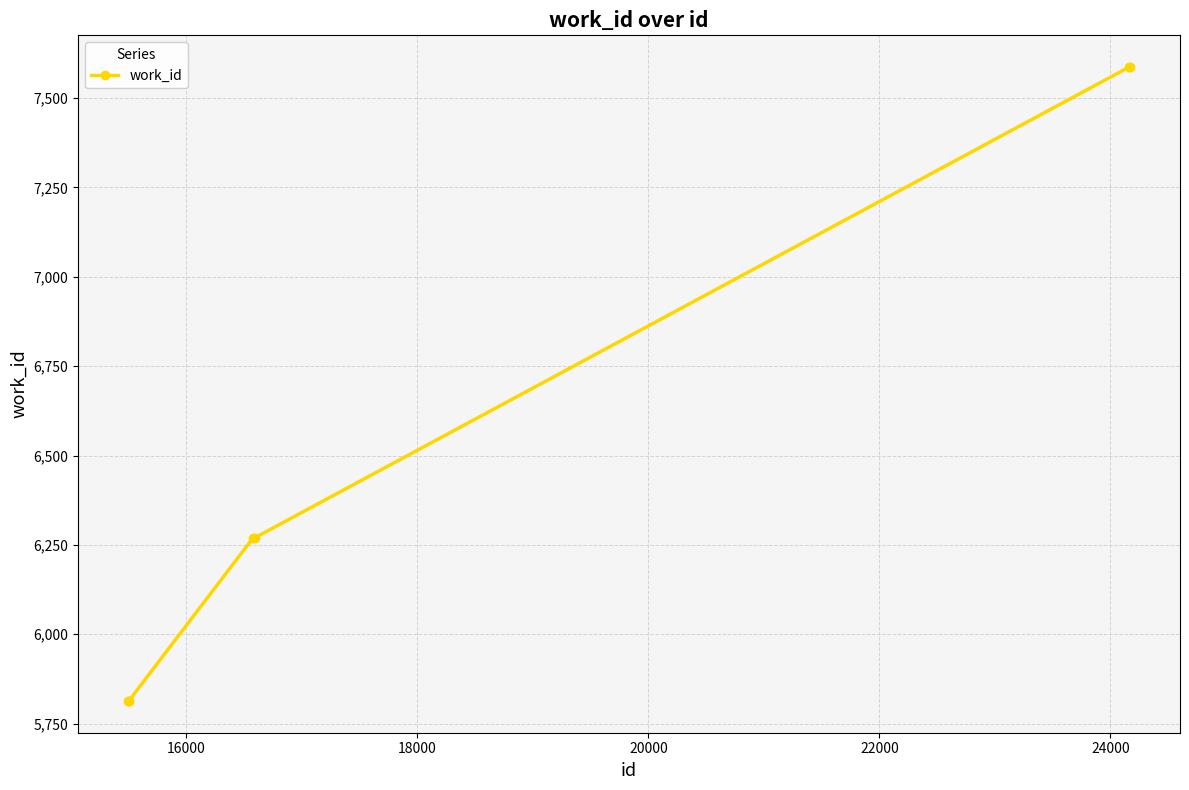

What is the minimum value shown in the chart?

5813